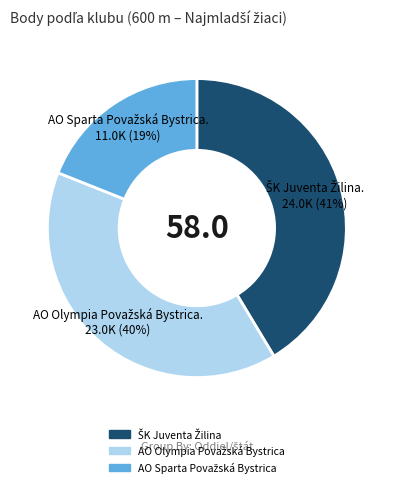

To the nearest percent, what is the difference between the largest and smallest slice percentages?

22%